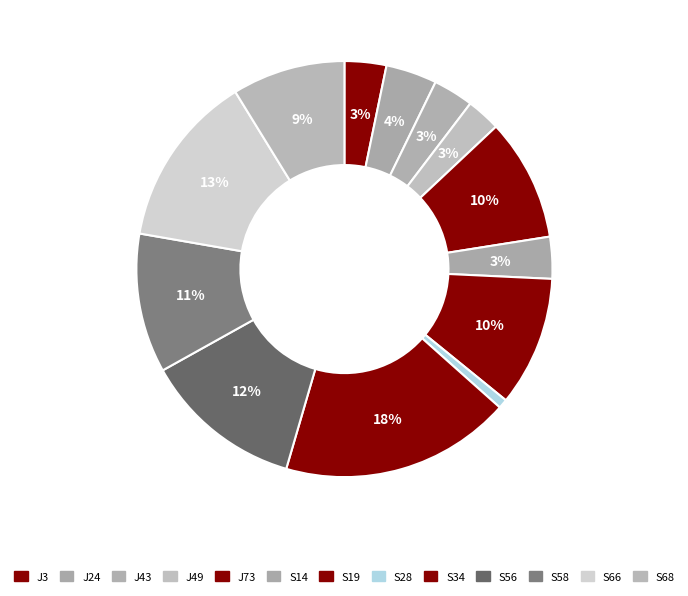

How many slices are in this pie chart?

13